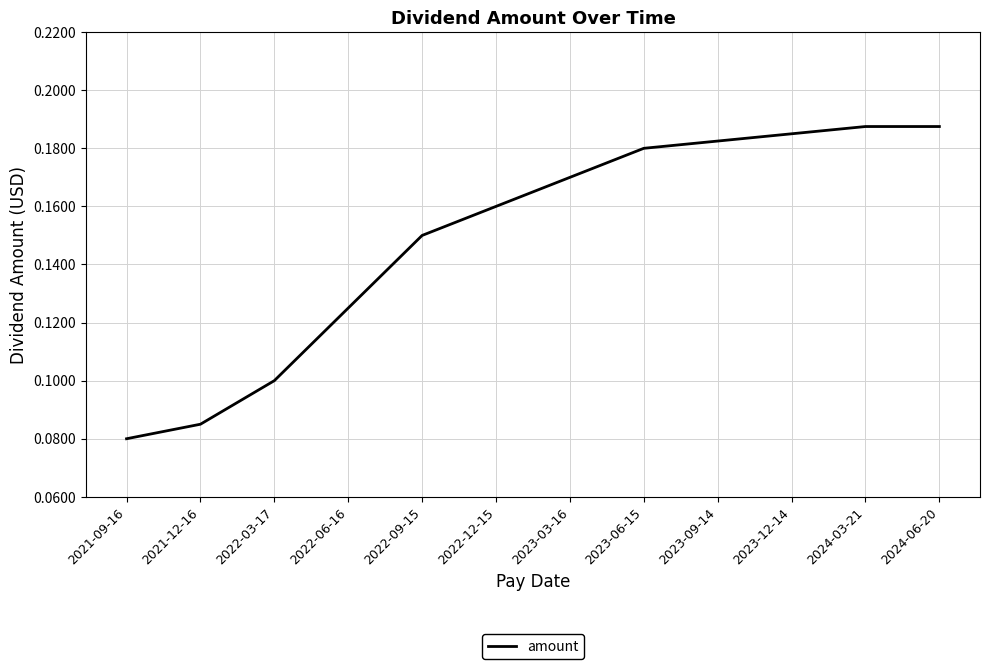

What is the change in value from 2022-03-17 to 2023-06-15?

+0.1